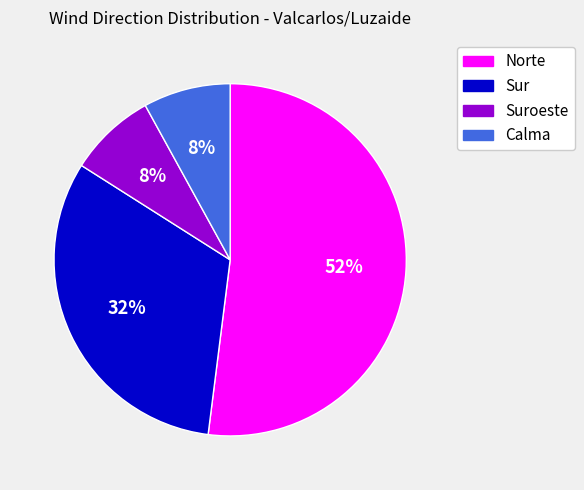

Which category has the biggest portion of the pie?

Norte